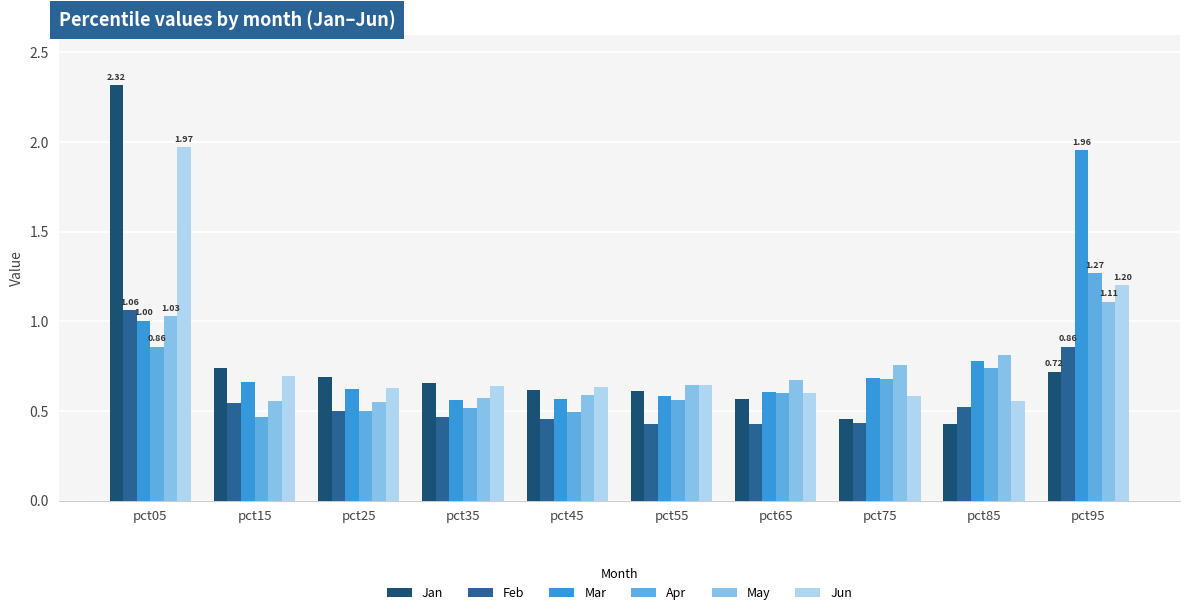

What is the difference between the Jun values at pct85 and pct55?

0.1